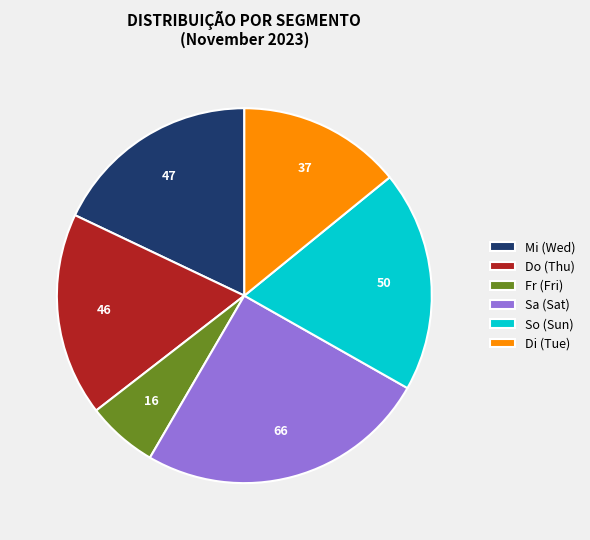

Combined, do Sa (Sat) and Fr (Fri) account for over 50%?

No